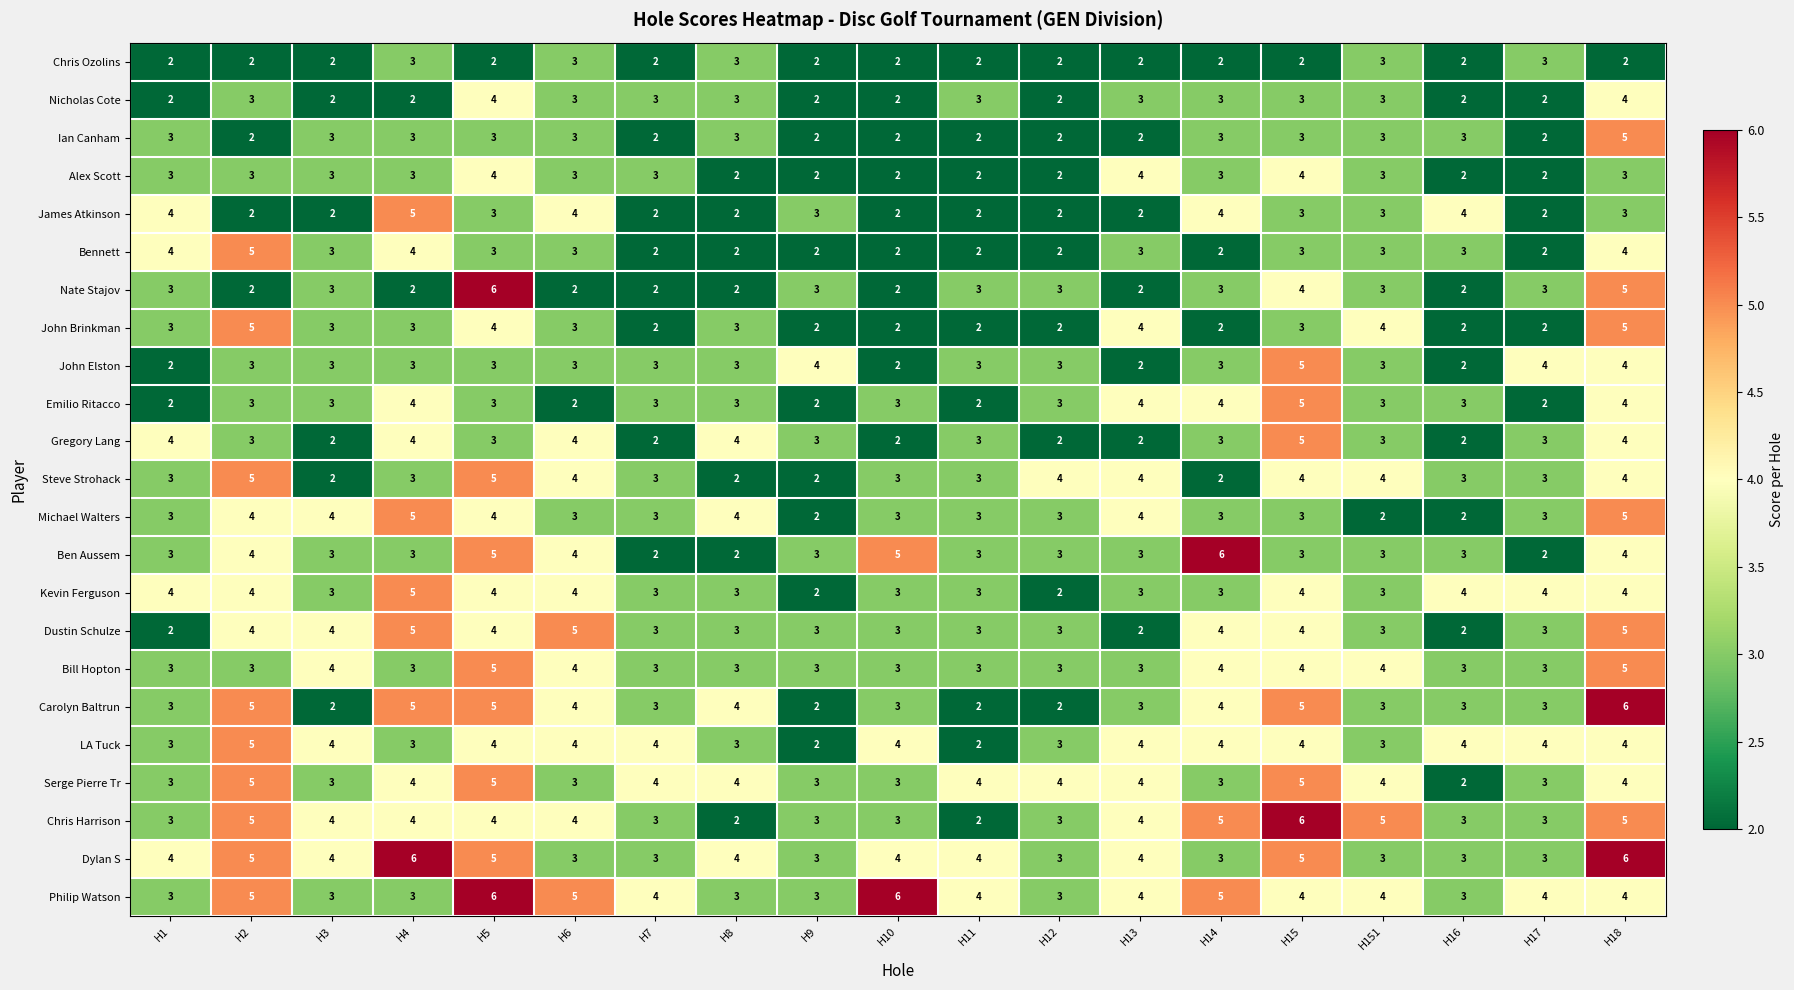

Which series has the largest total across all categories?

Philip Watson